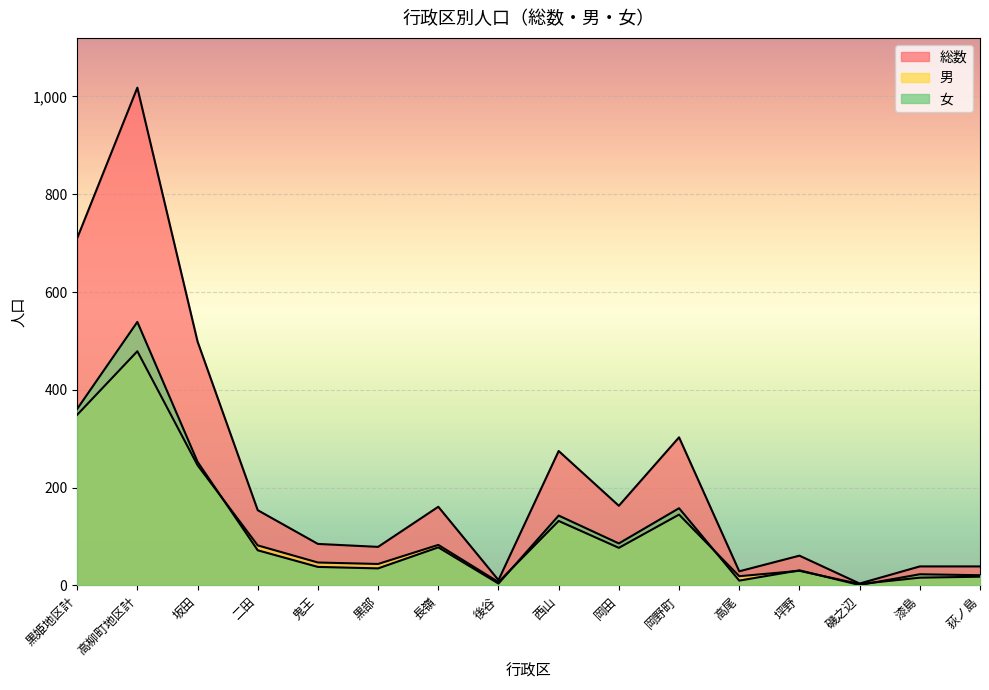

Reading left to right, list all the values displayed in this chart.

総数: 710	1018	499	154	85	79	161	11	275	163	303	29	61	4	39	39
男: 349	479	246	82	47	44	83	7	132	77	145	19	30	3	16	18
女: 361	539	253	72	38	35	78	4	143	86	158	10	31	1	23	21